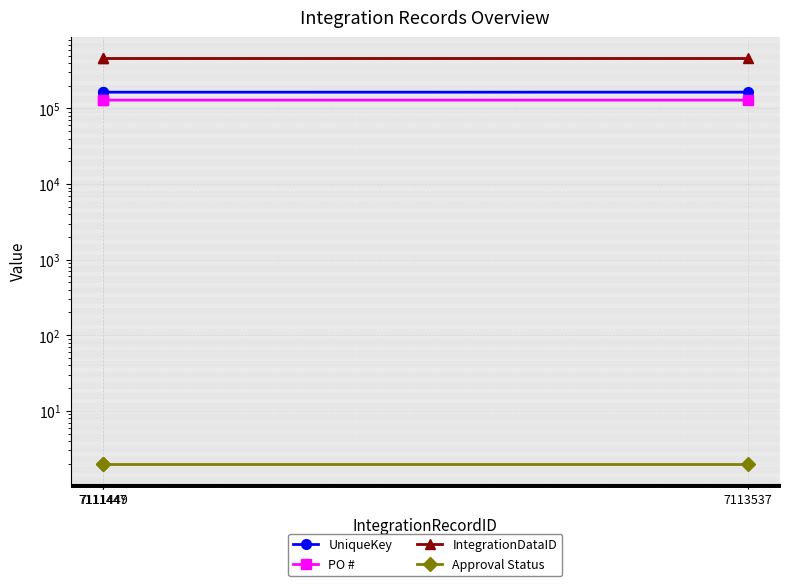

Reading right to left, what are all the values shown in this chart?

UniqueKey: 7113537=164324.0	7111449=164284.0	7111447=164279.0
PO #: 7113537=129181.0	7111449=129150.0	7111447=129147.0
IntegrationDataID: 7113537=471628.0	7111449=471628.0	7111447=471628.0
Approval Status: 7113537=2.0	7111449=2.0	7111447=2.0